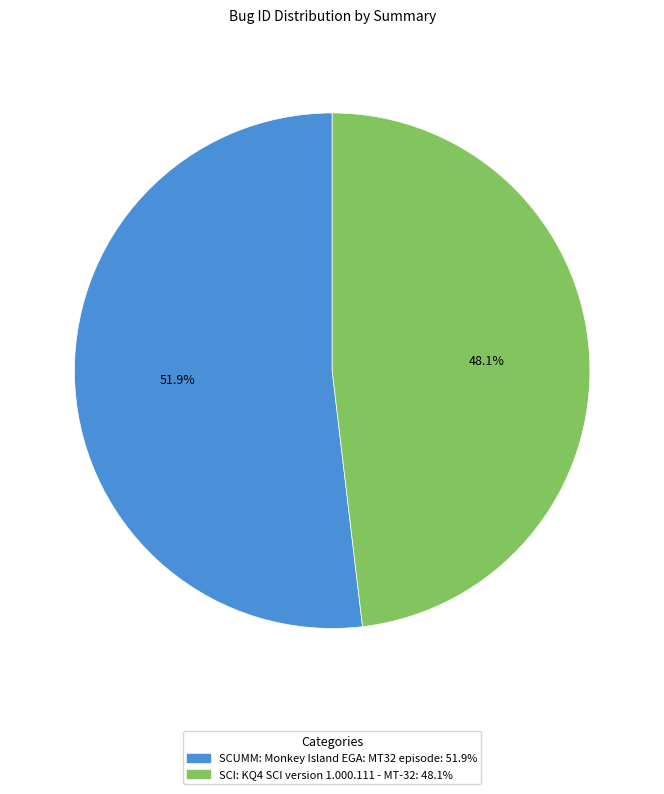

True or false: SCUMM: Monkey Island EGA: MT32 episode accounts for 38% of the total.

False